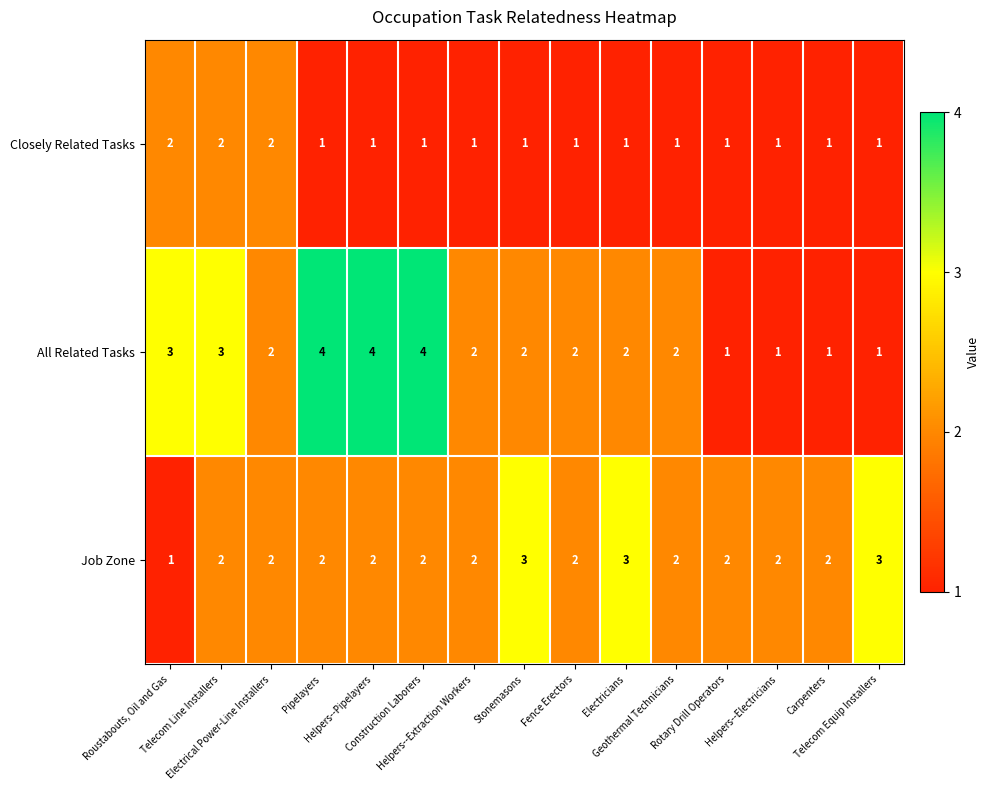

Which series has the largest range (max minus min)?

All Related Tasks